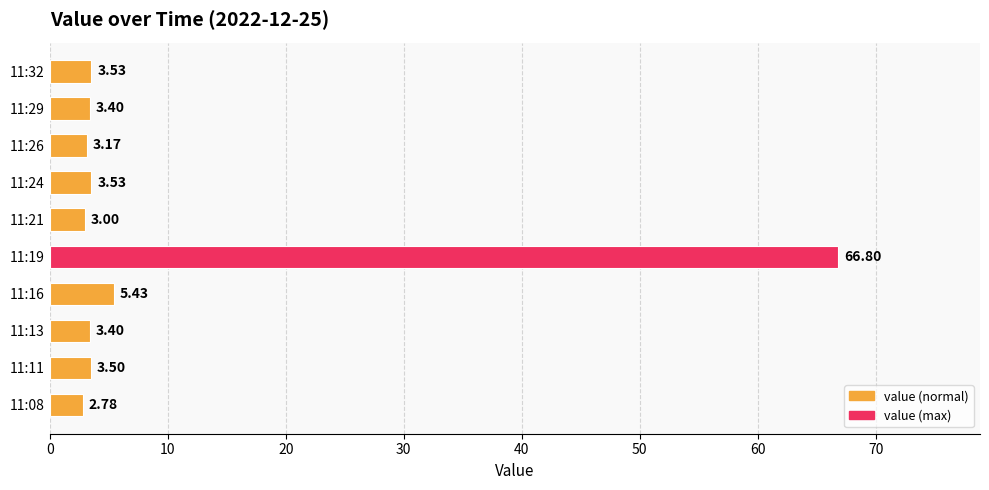

What is the difference between the second highest and second lowest values?

2.4